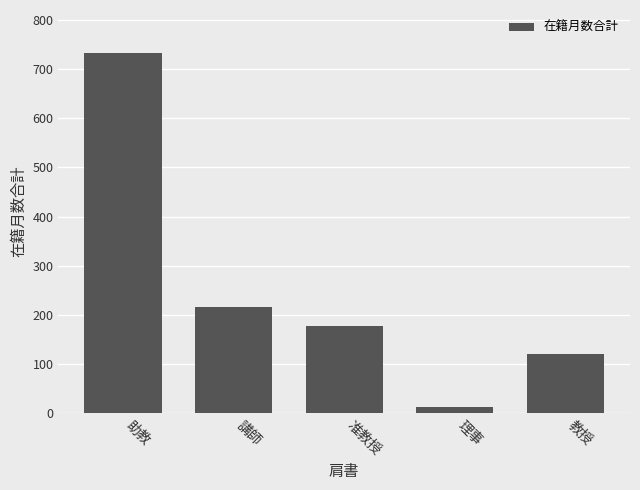

True or false: the data shows 113 at 准教授.

False